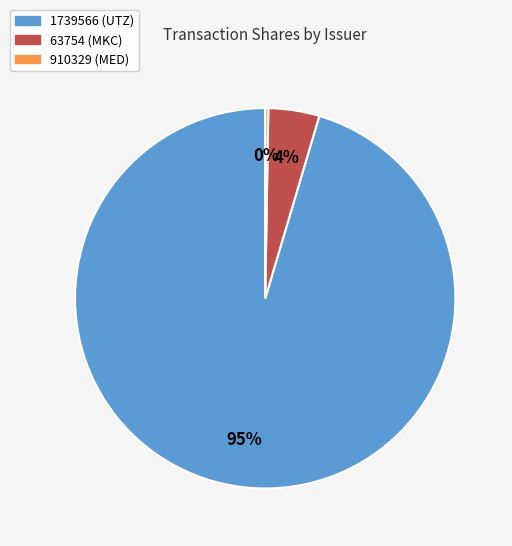

Does any single category account for the majority?

Yes